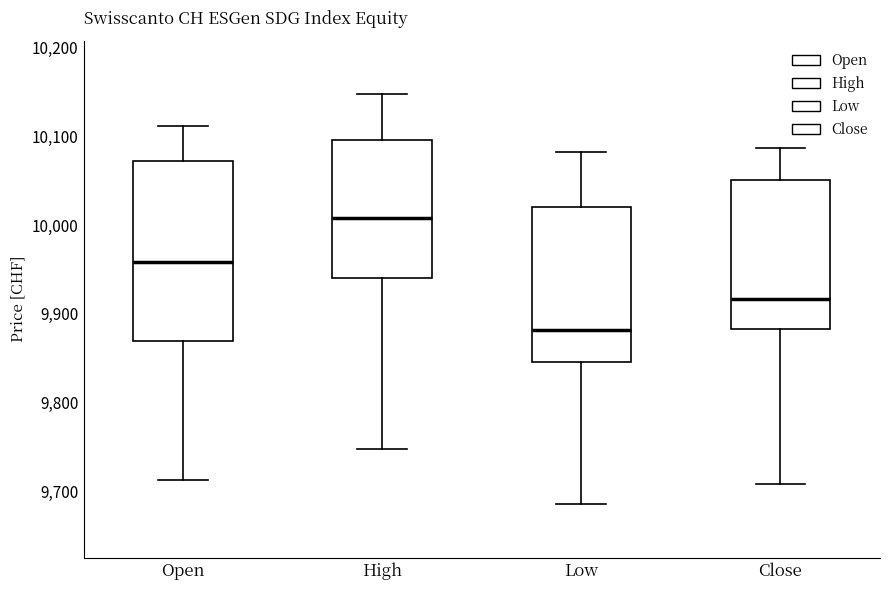

Which box's median line is the lowest?

Low